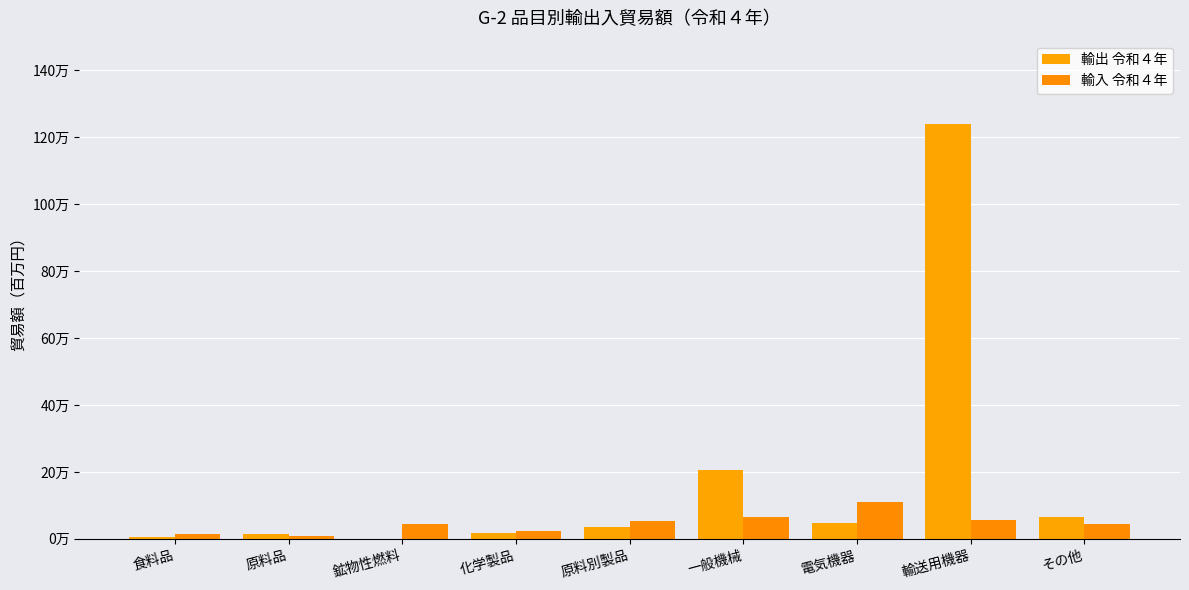

What is the difference between the 輸出 令和４年 values at その他 and 輸送用機器?

1175602